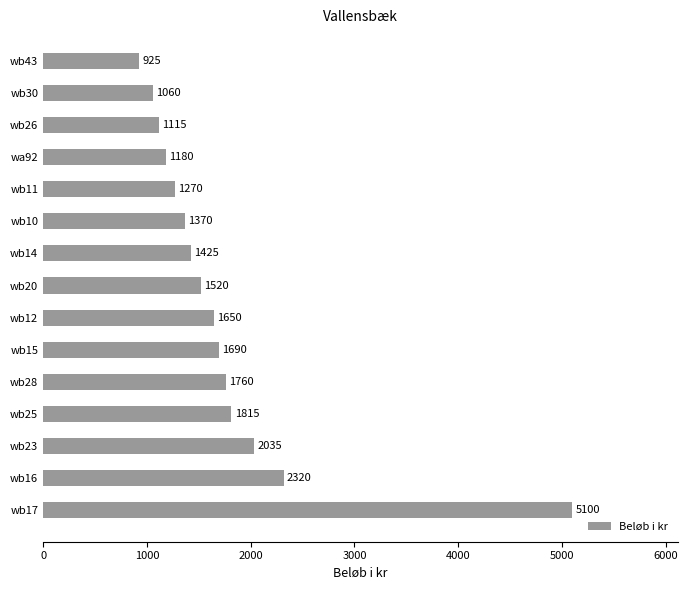

Which category has the lowest value across all series?

wb43